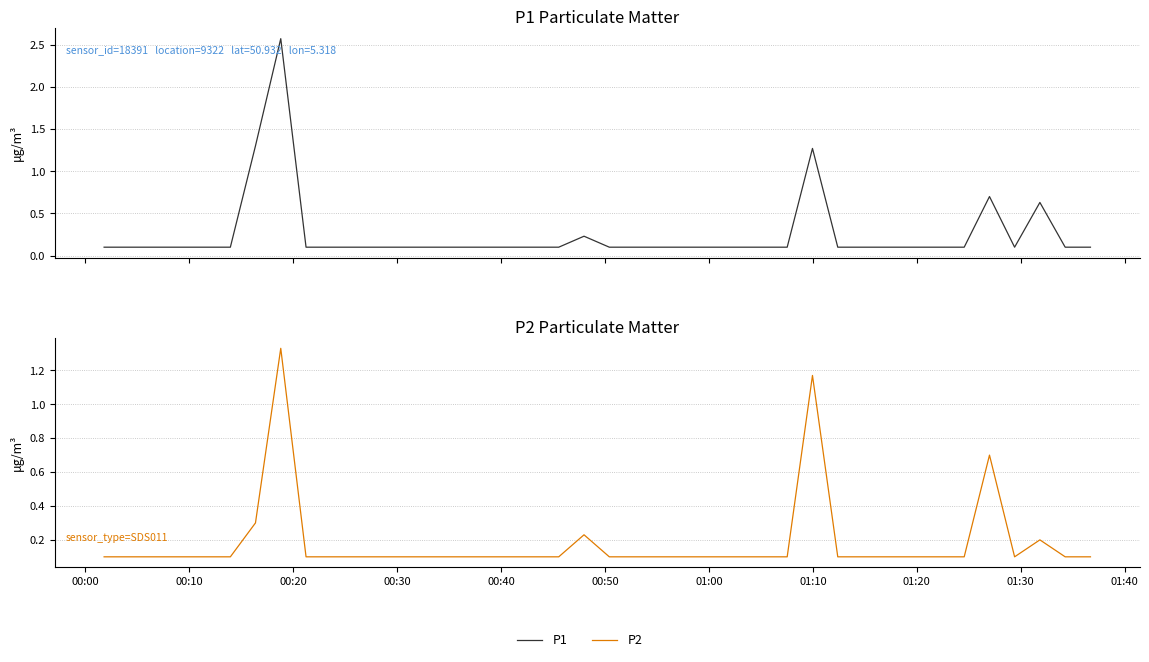

How many lines are shown in the chart?

2